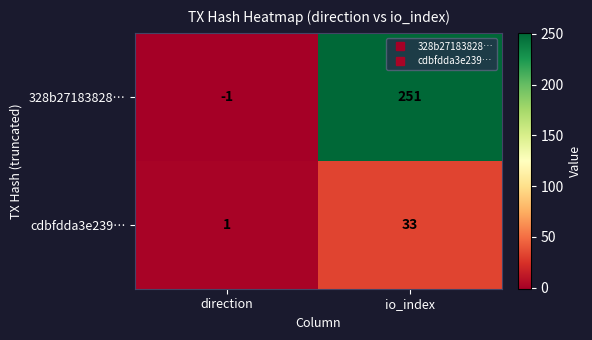

True or false: 328b27183828… has a value of 434 at io_index.

False